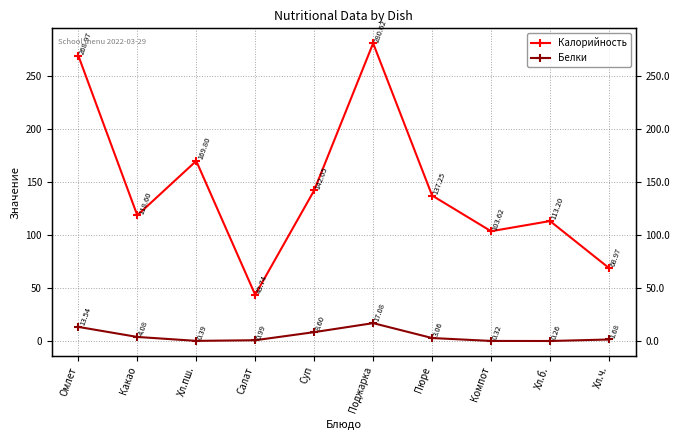

Reading left to right, transcribe all the data shown in this chart.

Калорийность: 269.0	118.6	169.8	43.7	142.1	280.6	137.2	103.6	113.2	69.0
Белки: 13.5	4.1	0.4	1.0	8.6	17.1	3.1	0.3	0.3	1.7